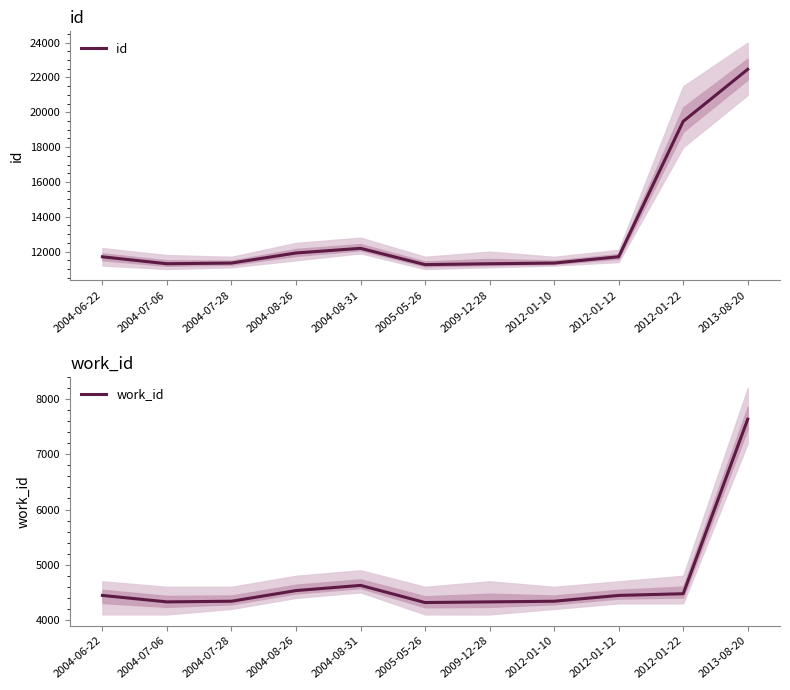

List the labels in order of work_id value, smallest first.

2005-05-26, 2004-07-06, 2009-12-28, 2004-07-28, 2012-01-10, 2004-06-22, 2012-01-12, 2012-01-22, 2004-08-26, 2004-08-31, 2013-08-20